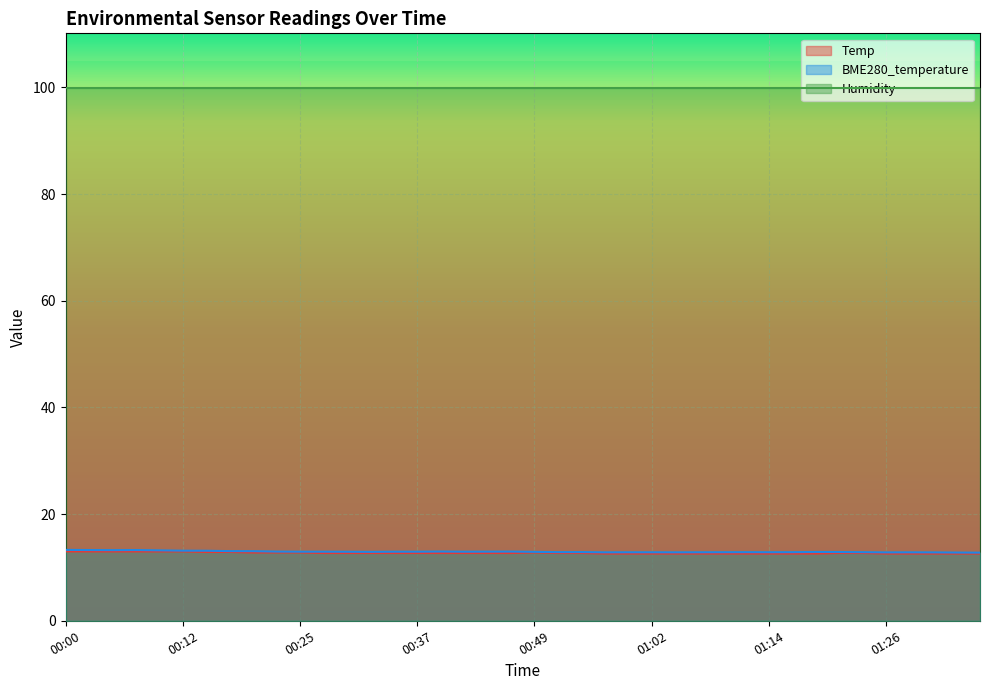

What is the smallest value displayed?

12.6